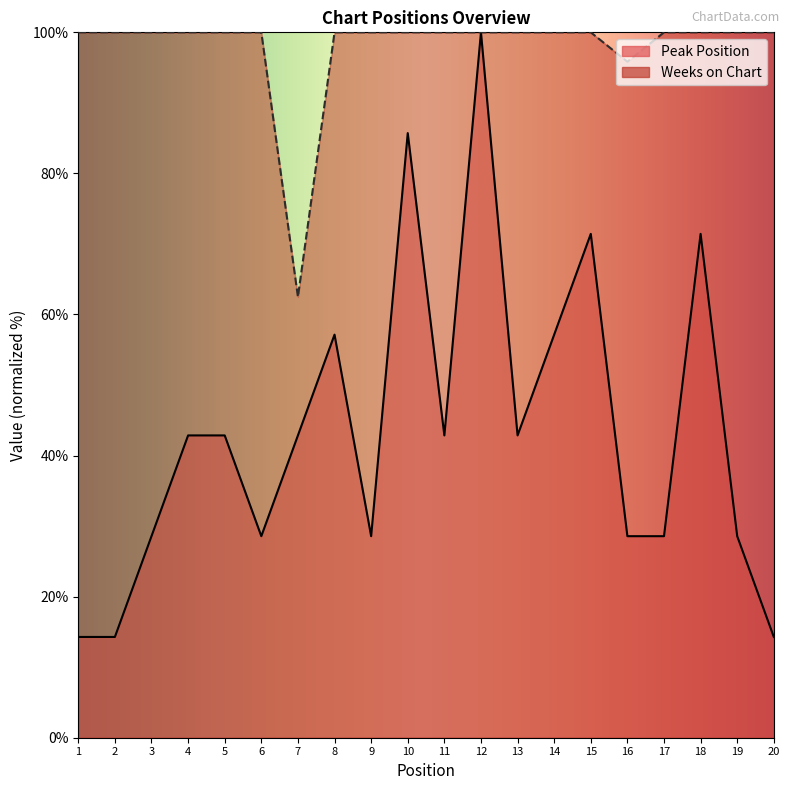

What is the total value across all series at 8?

157.1